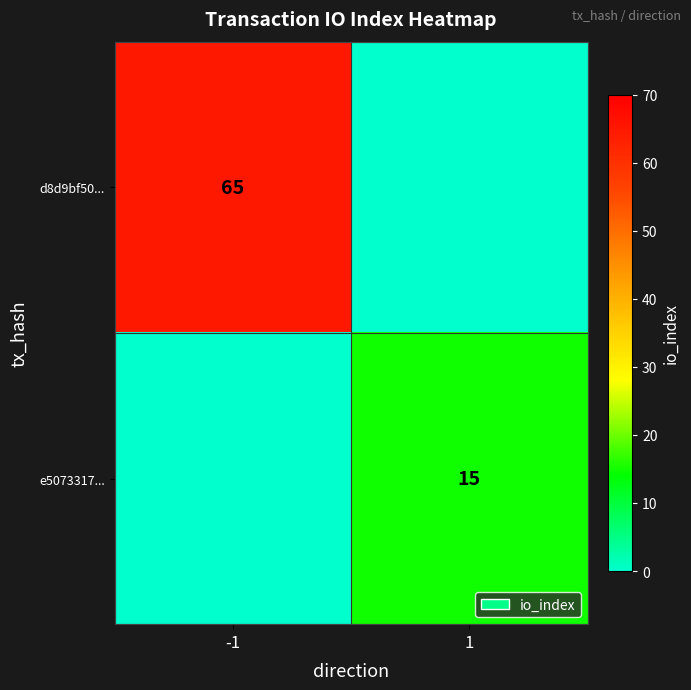

What is the total value across all series at -1?

65